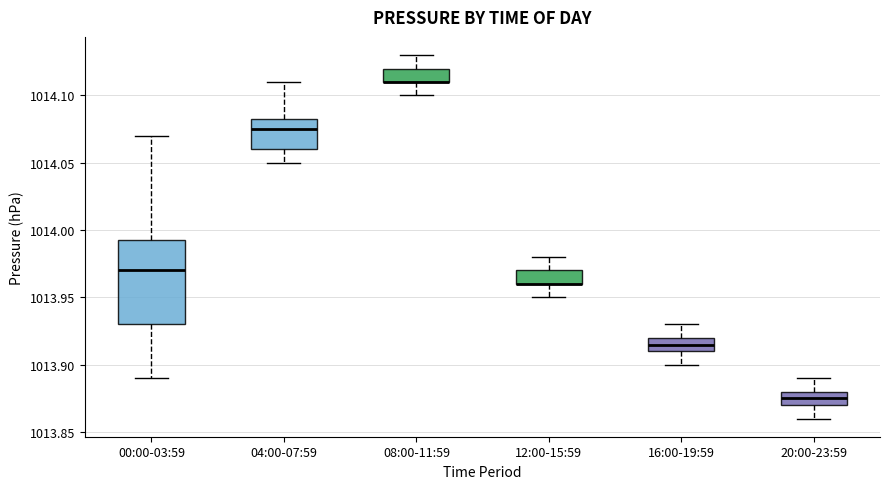

Where does the lower whisker of the box for 00:00-03:59 end on the y-axis? The values are not printed on the chart, so give them approximately, as read against the axis.

1013.890